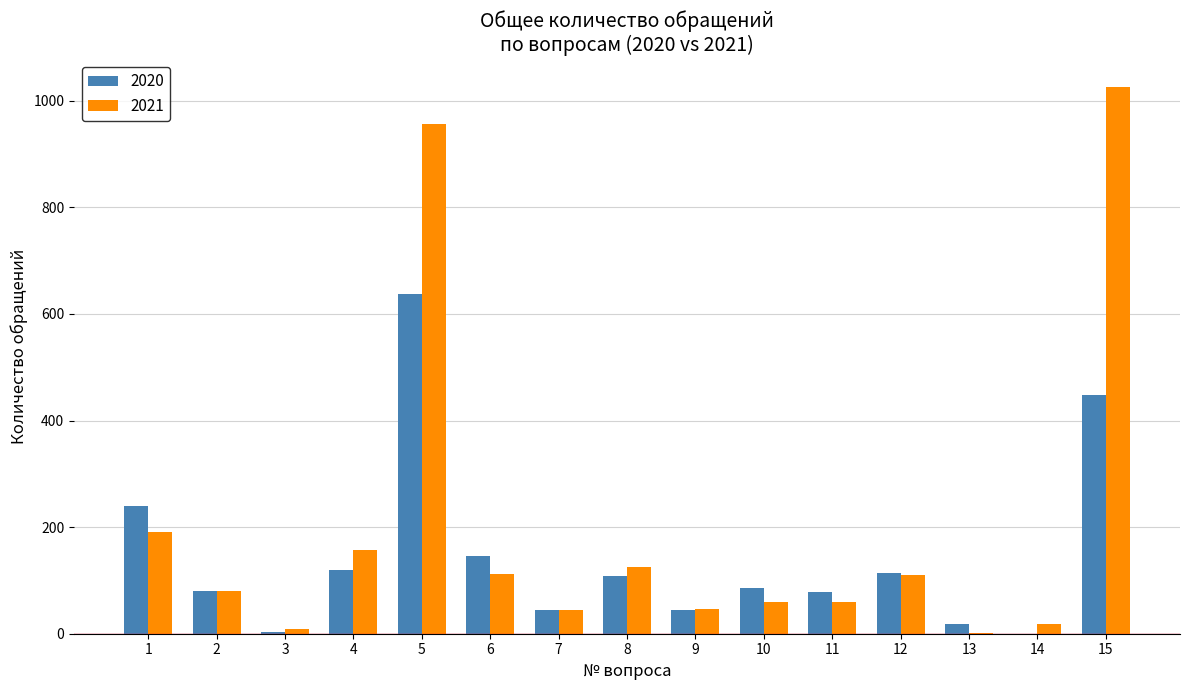

What is the average value of the 2020 series?

145